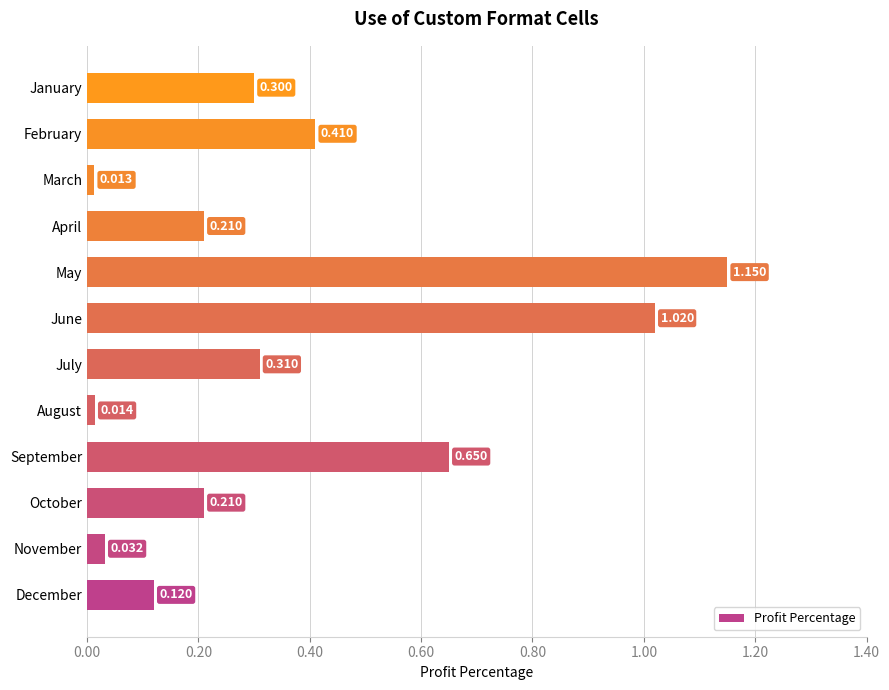

At which label is the value closest to 0?

March